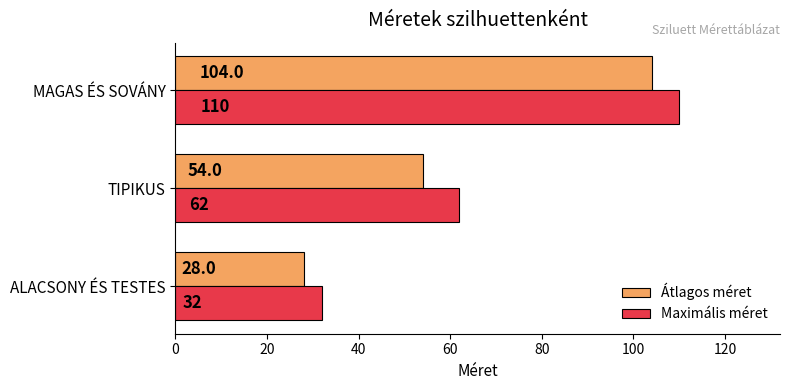

What is the greatest value displayed?

110